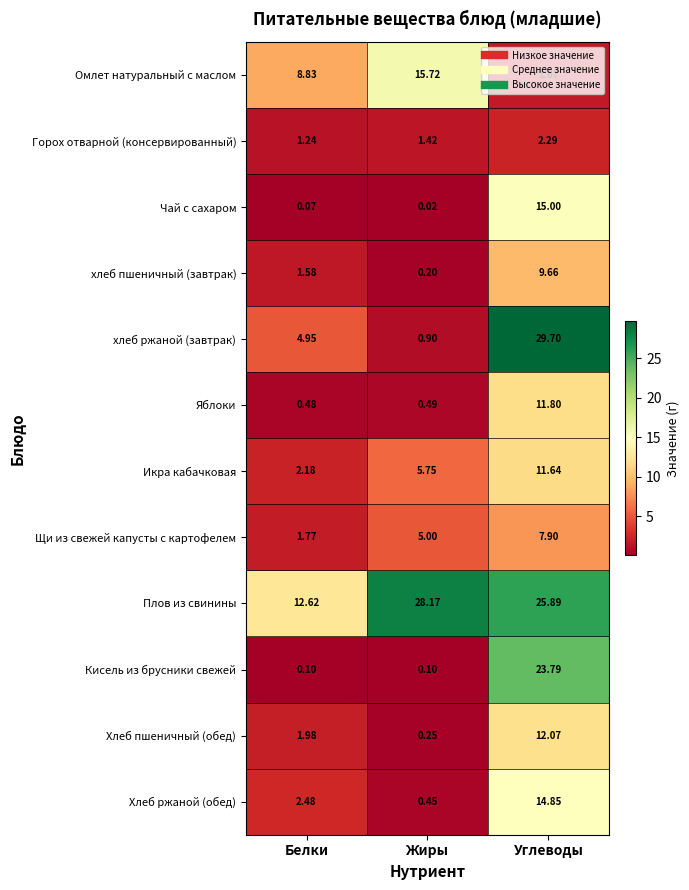

Which series changed the most between Белки and Углеводы?

хлеб ржаной (завтрак)